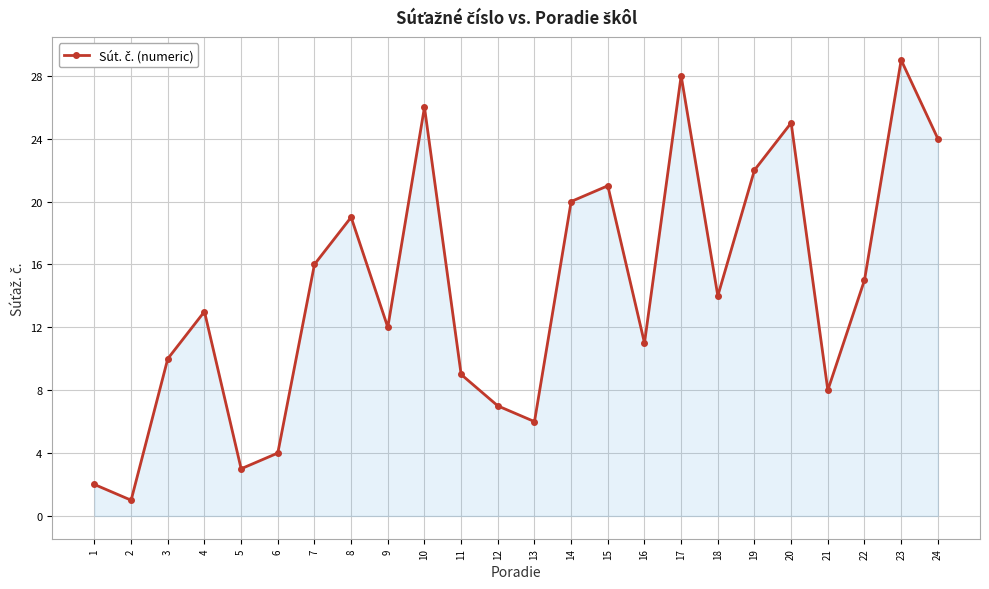

At which category does the chart reach its peak across all series?

23